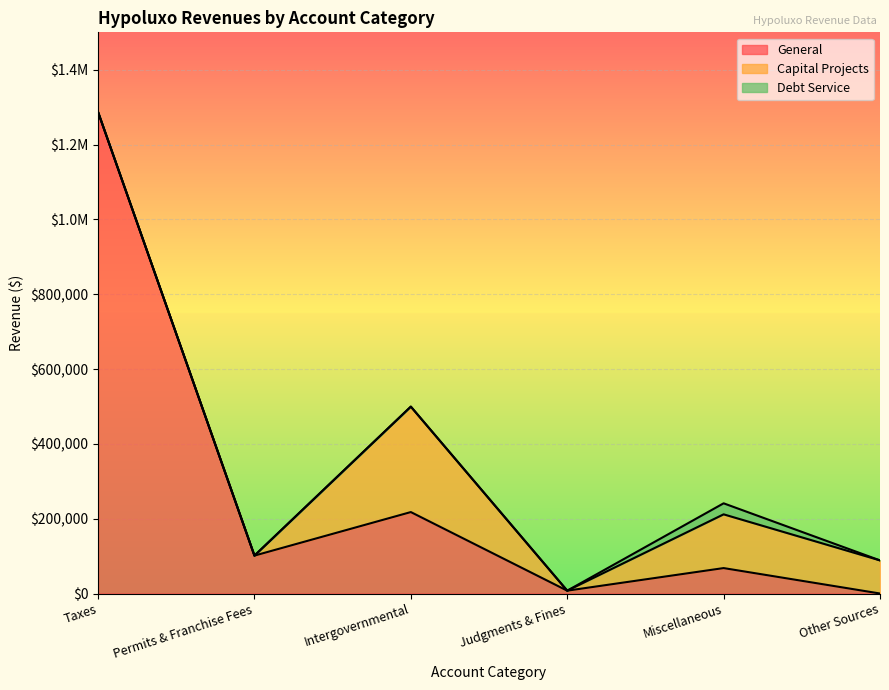

At which label does Account Total first exceed 241103?

Taxes